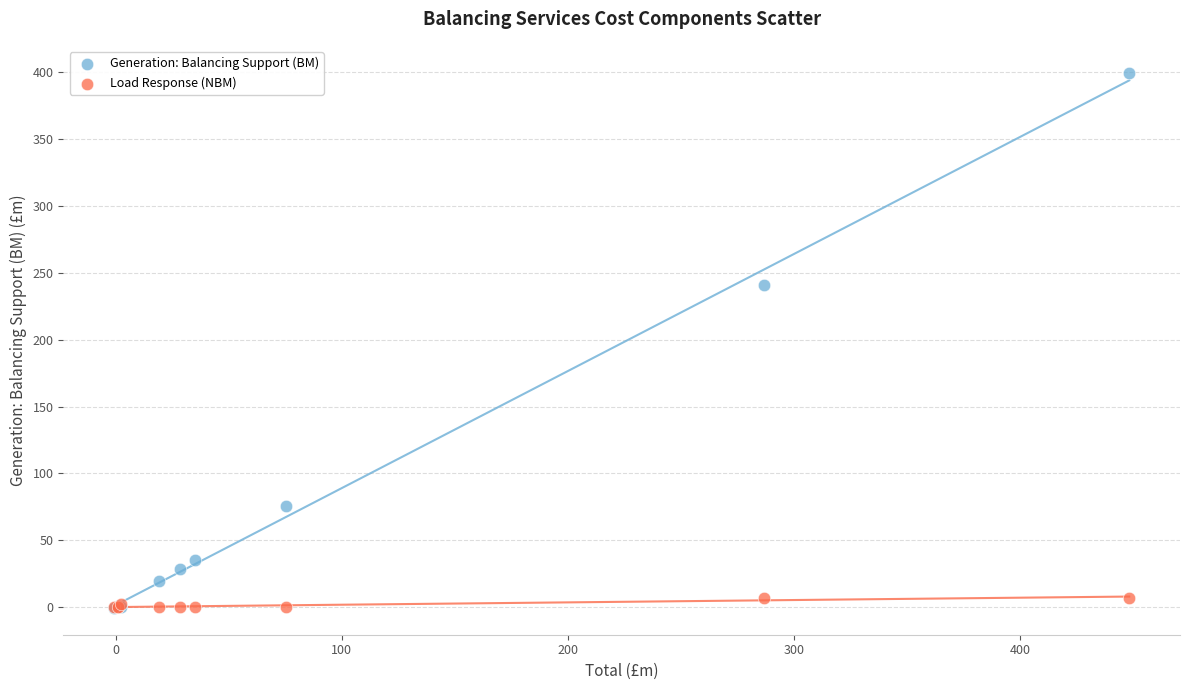

In the Generation: Balancing Support (BM) series, what Y value is closest to 199?

240.5